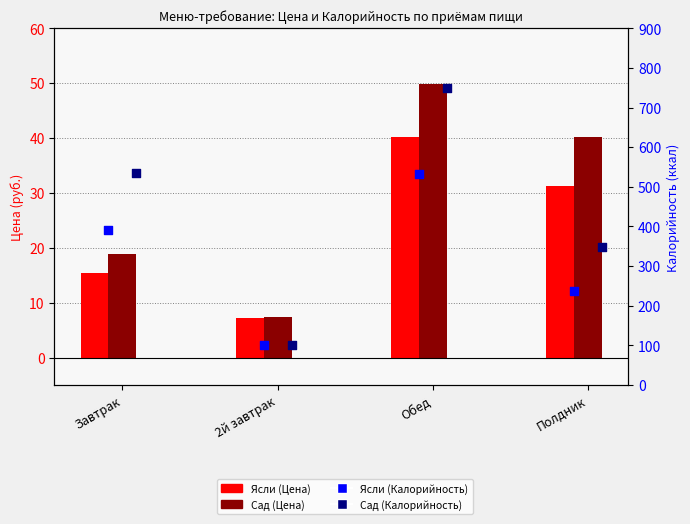

Which series has the widest spread of Y values?

Сад (Калорийность)